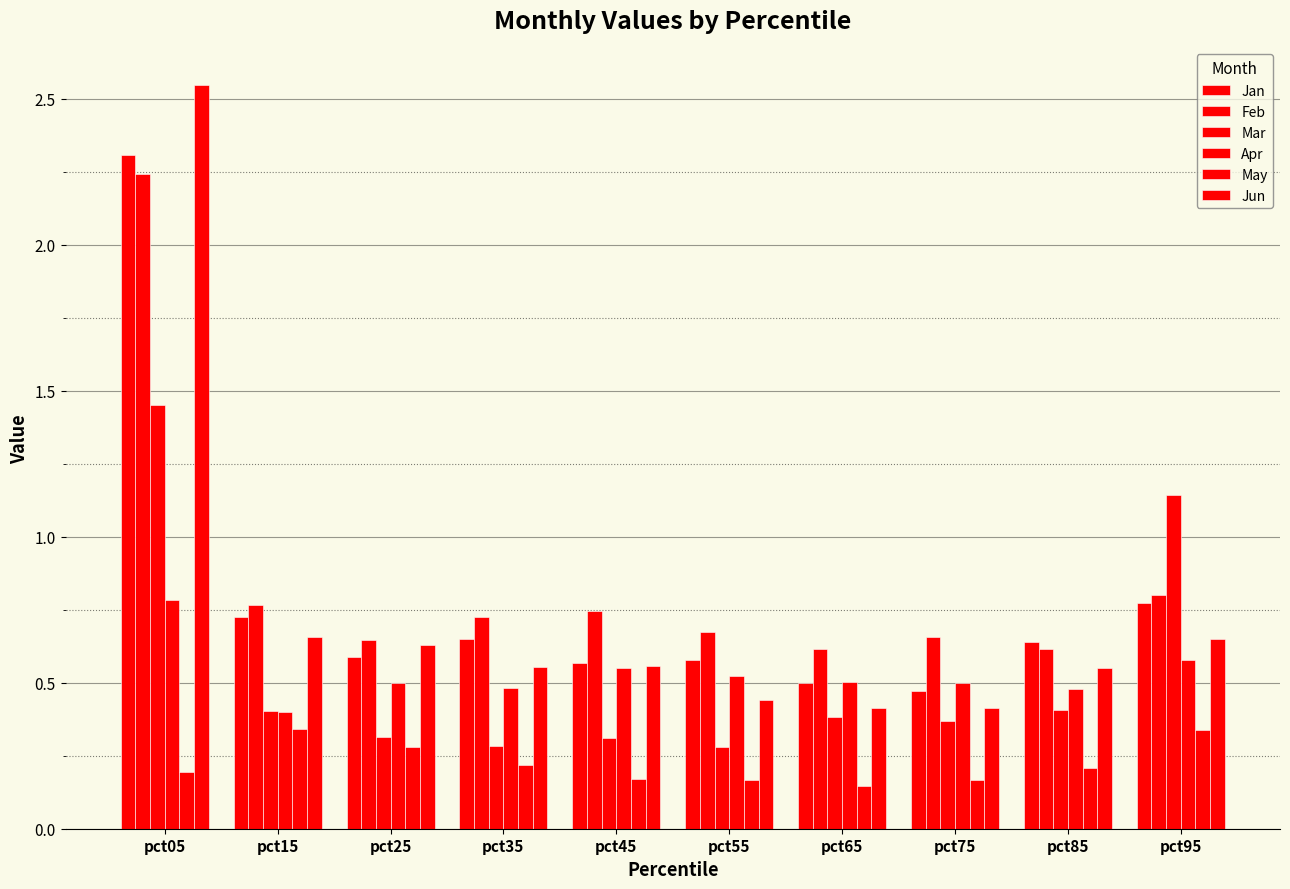

How many Apr values are between 0 and 1?

10